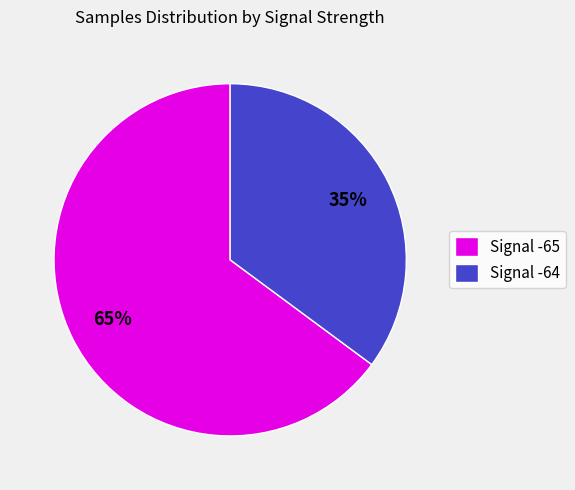

What is the largest slice in the pie chart?

Signal -65